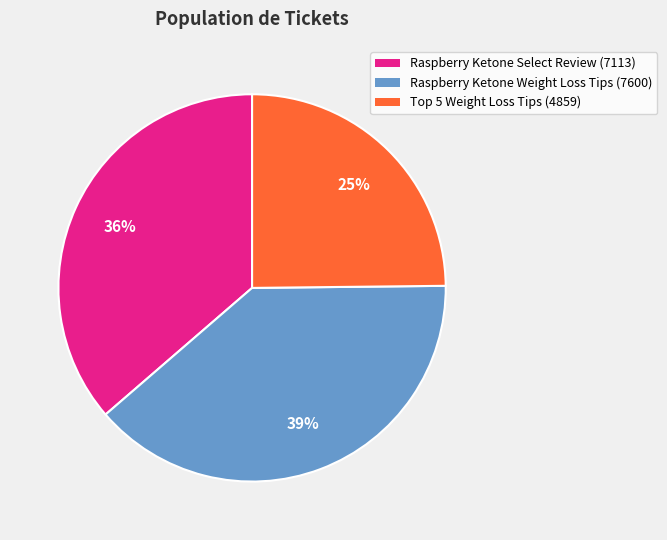

Does Raspberry Ketone Weight Loss Tips account for over 50% of the chart?

No